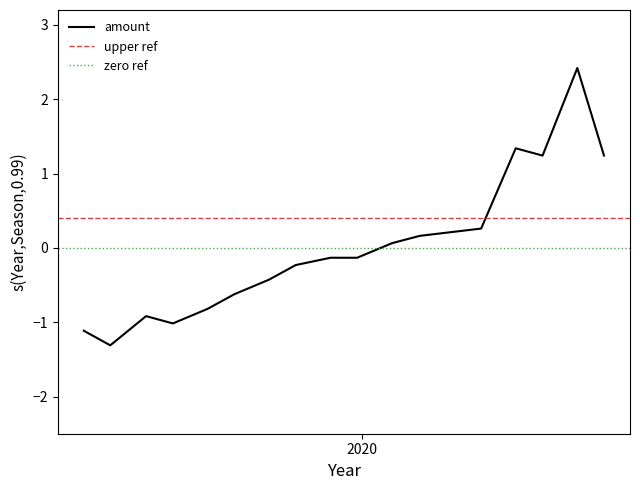

What is the difference between the maximum and minimum values?

3.7